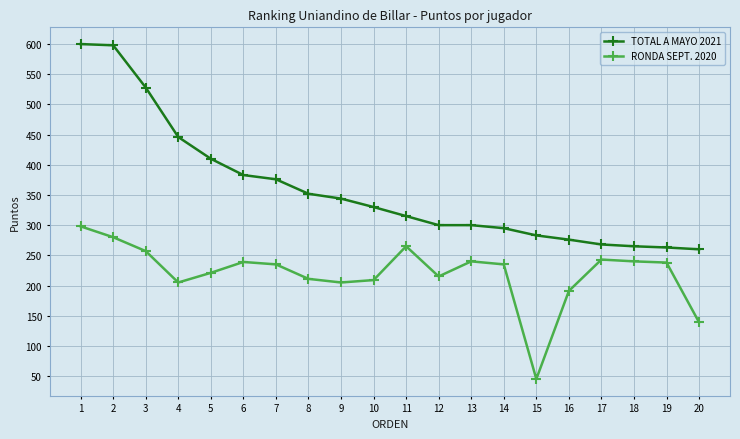

How many categories are shown in the chart?

20